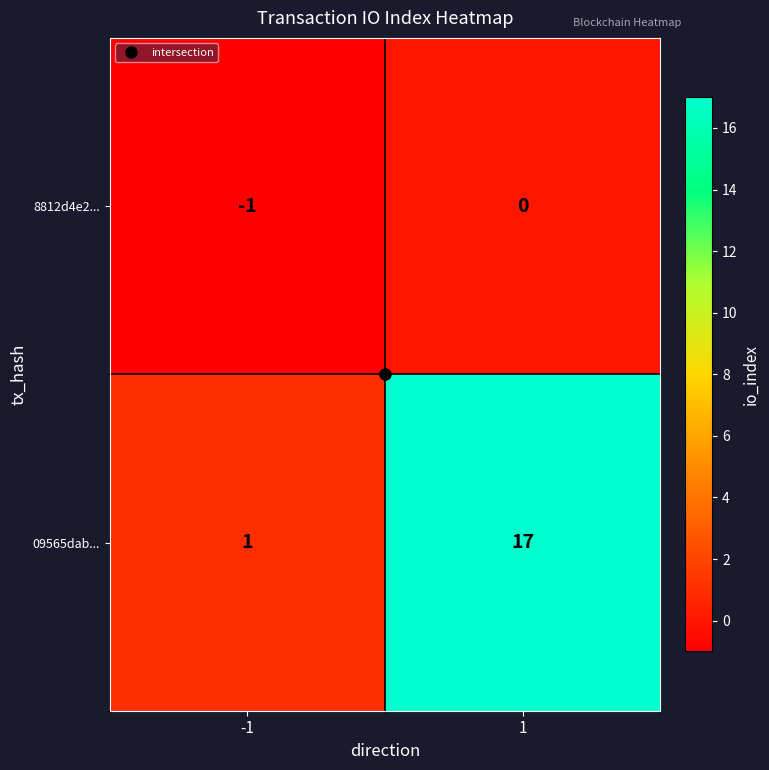

Is the value of 09565dab... at -1 greater than the value of 8812d4e2... at -1?

Yes